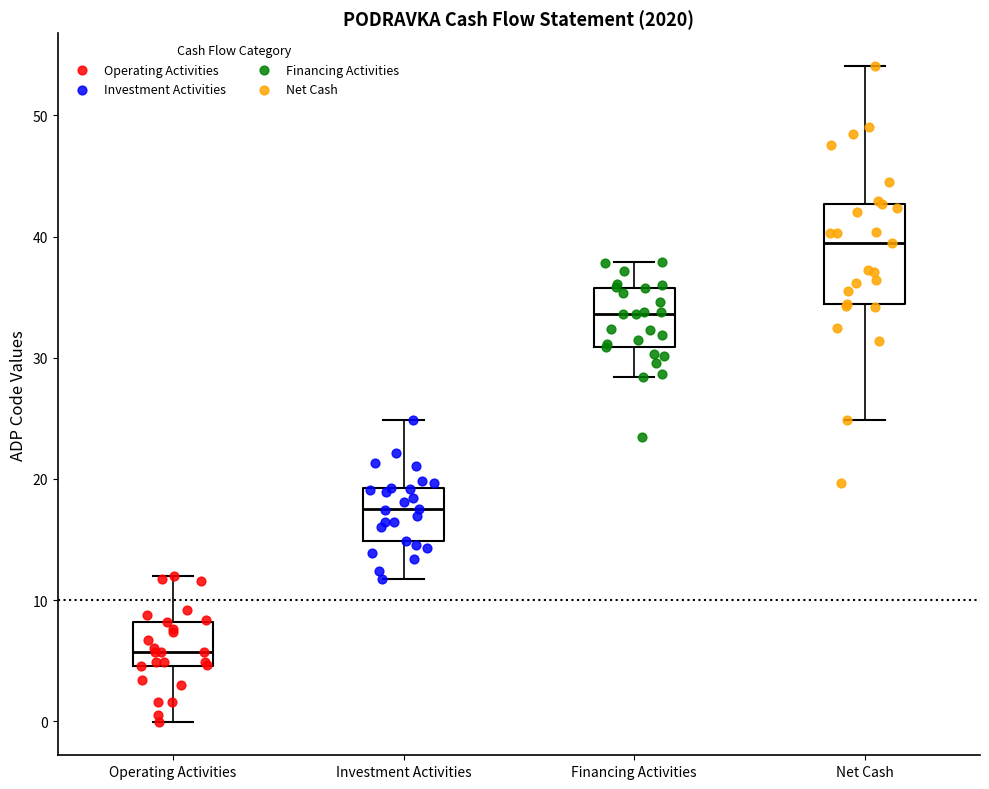

Which box has the lowest median line?

Operating Activities